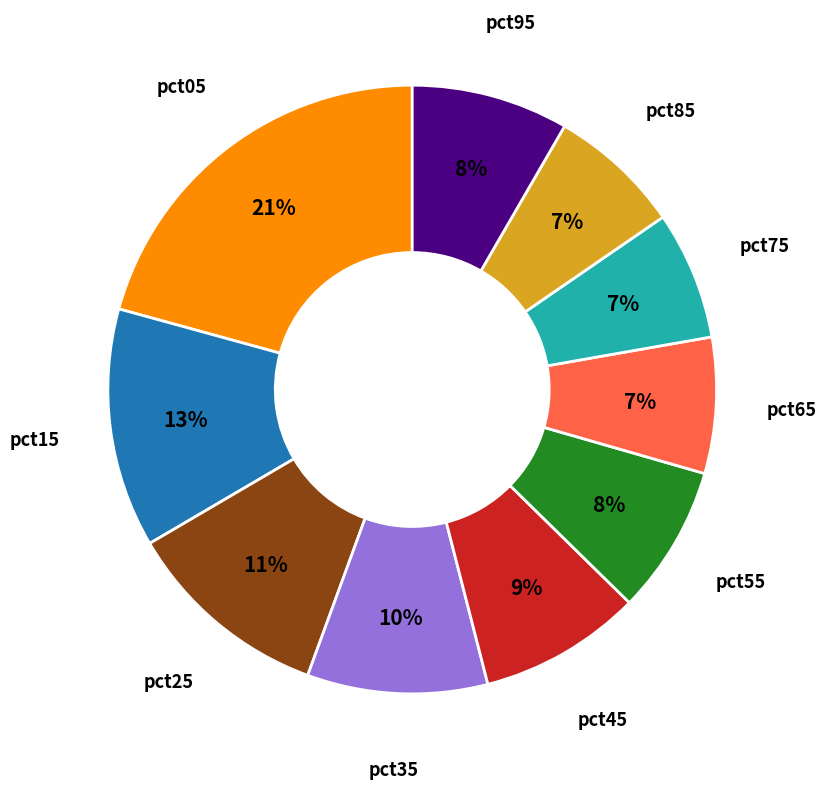

Is there any slice that represents more than half of the pie?

No